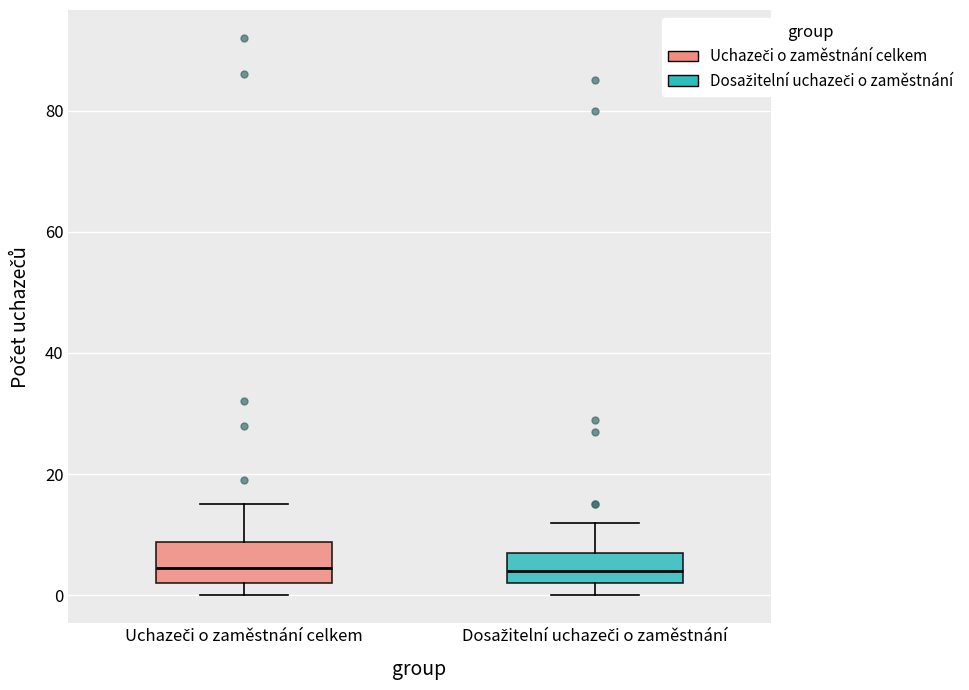

Reading left to right, transcribe this box plot: for each box, give where its median line is, the range the box spans, and where its two whiskers end, as read against the y-axis. The values are not printed on the chart, so give them approximately, as read against the axis.

Uchazeči o zaměstnání celkem: median 4, box 2 to 8, whiskers 0 to 16
Dosažitelní uchazeči o zaměstnání: median 4, box 2 to 8, whiskers 0 to 12